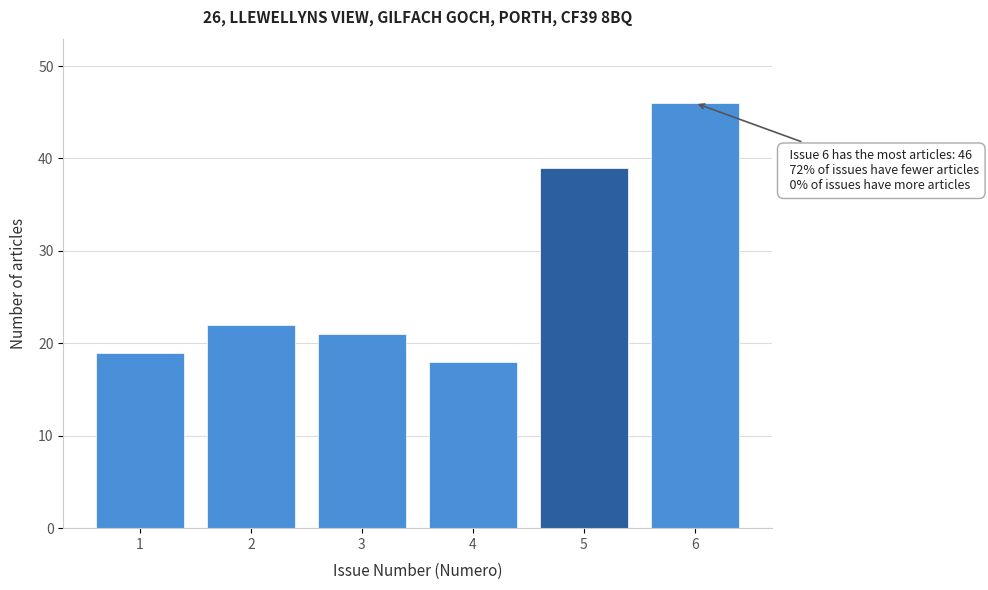

Reading right to left, what are all the values shown in this chart?

46	39	18	21	22	19